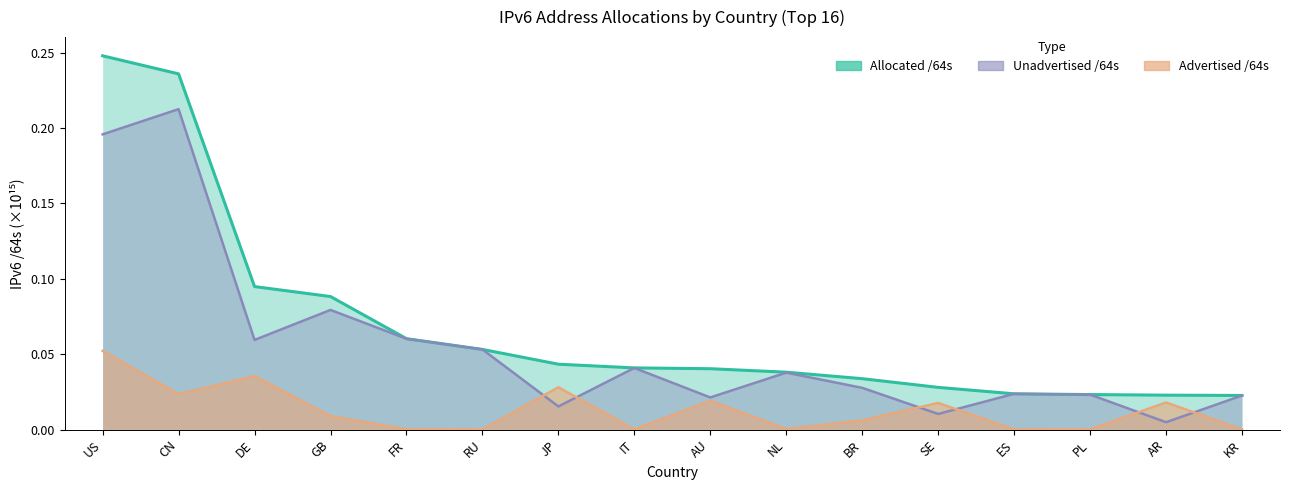

True or false: Allocated /64s and Unadvertised /64s intersect in this chart.

False